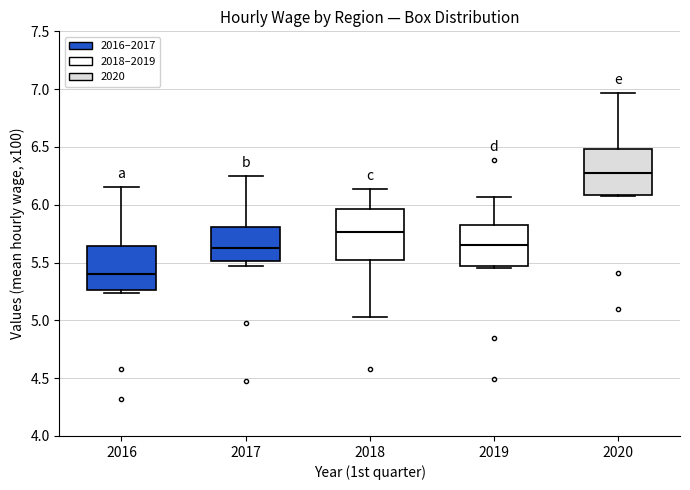

Where does the median line of the box at x = 2017 sit on the y-axis? The values are not printed on the chart, so give them approximately, as read against the axis.

5.65